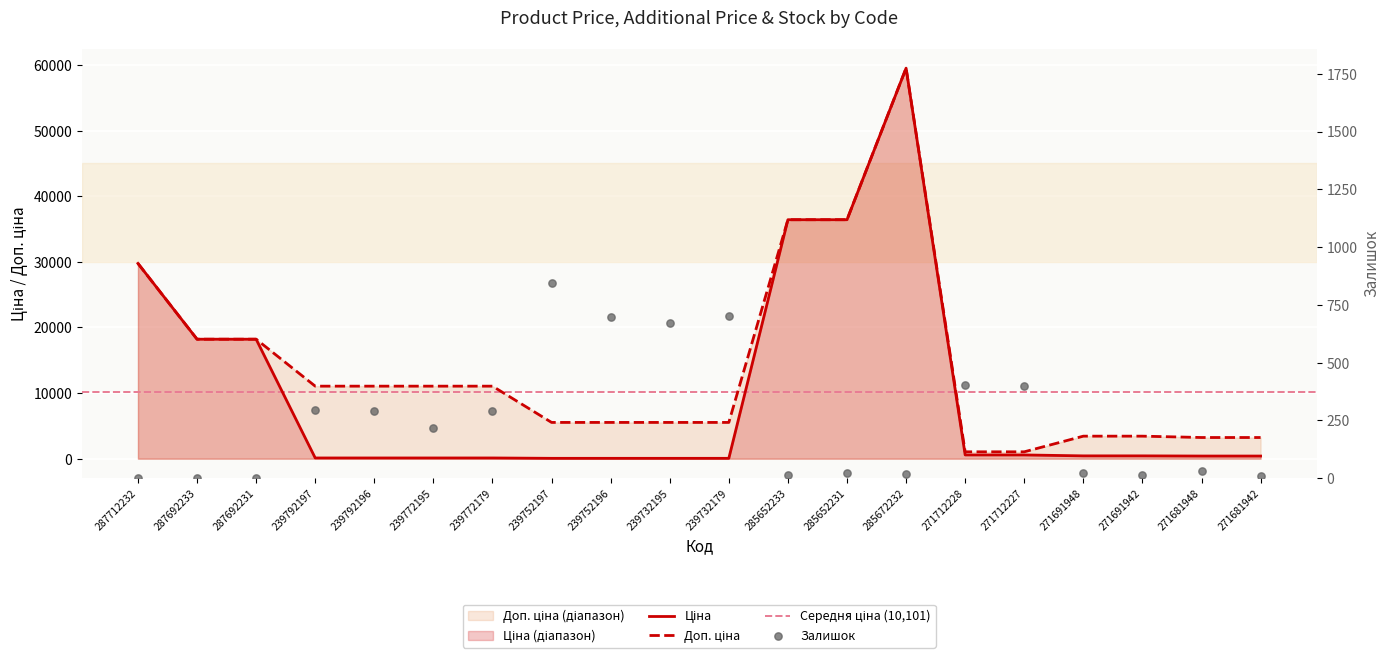

Which series has the largest Y range (max minus min)?

Ціна